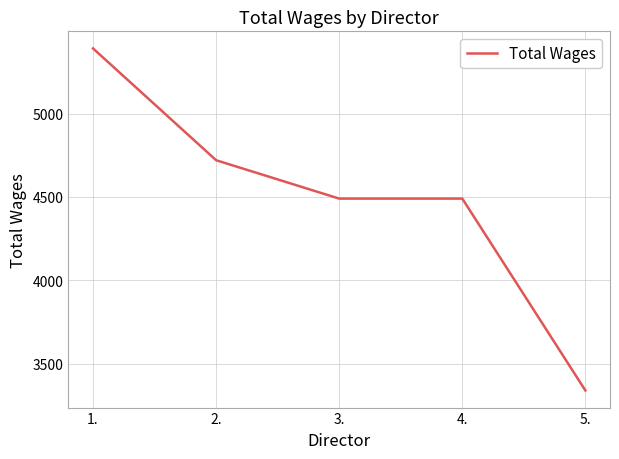

What is the approximate value at 4., to the nearest 100?

4500